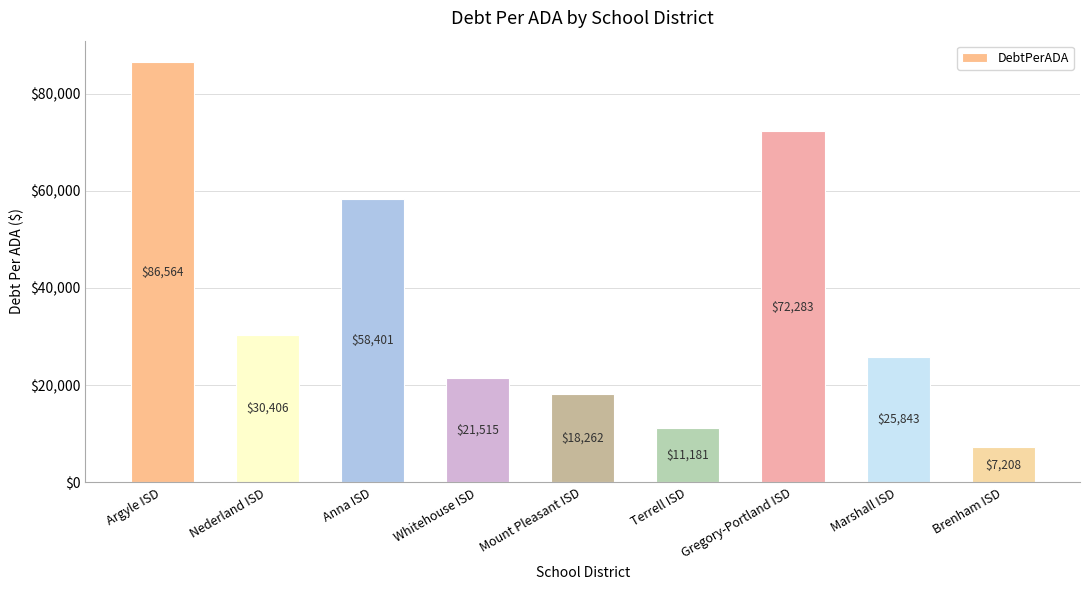

The chart shows a value of 25843.2 at Marshall ISD. True or false?

True